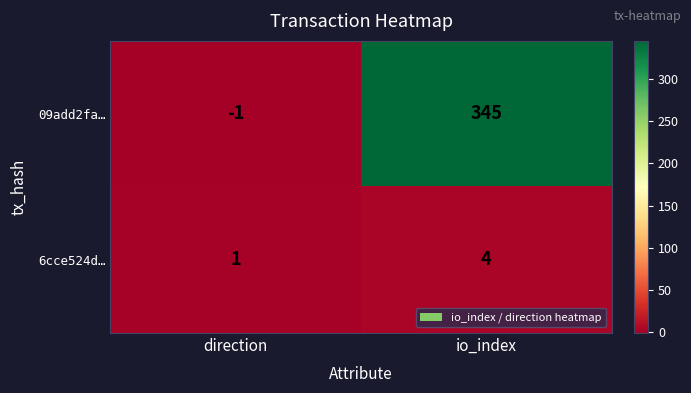

What is the total value across all series at io_index?

349